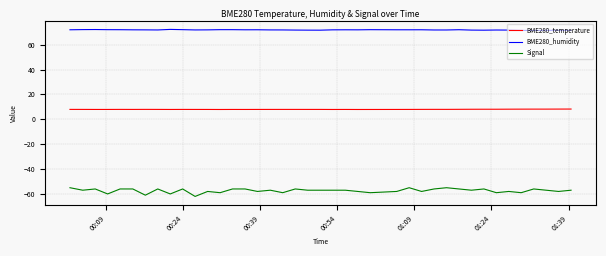

What is the smallest value displayed?

-62.0